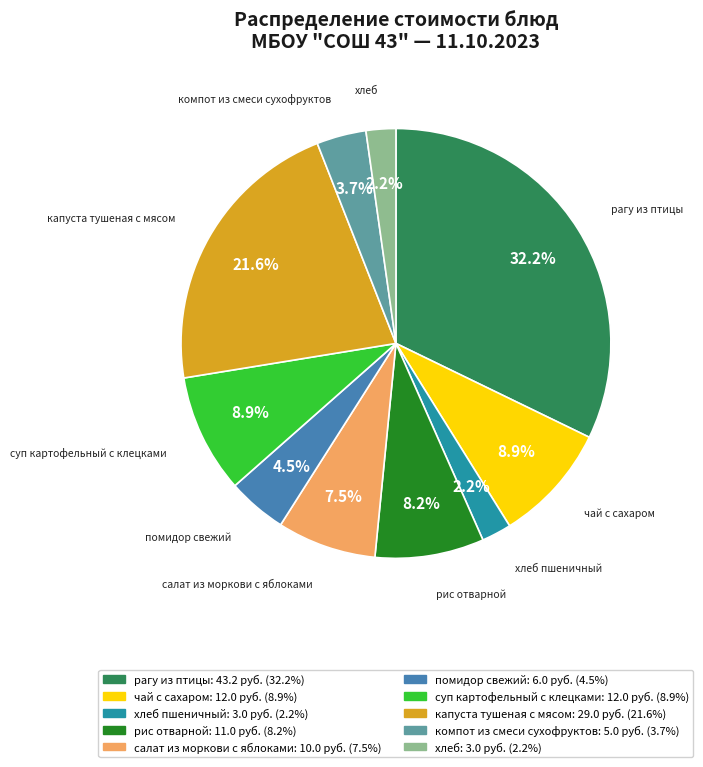

To the nearest percent, what percentage of the pie is капуста тушеная с мясом?

22%